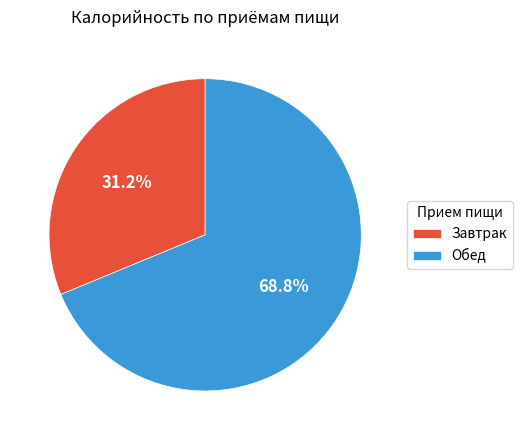

What percentage is the Завтрак slice, to the nearest percent?

31%